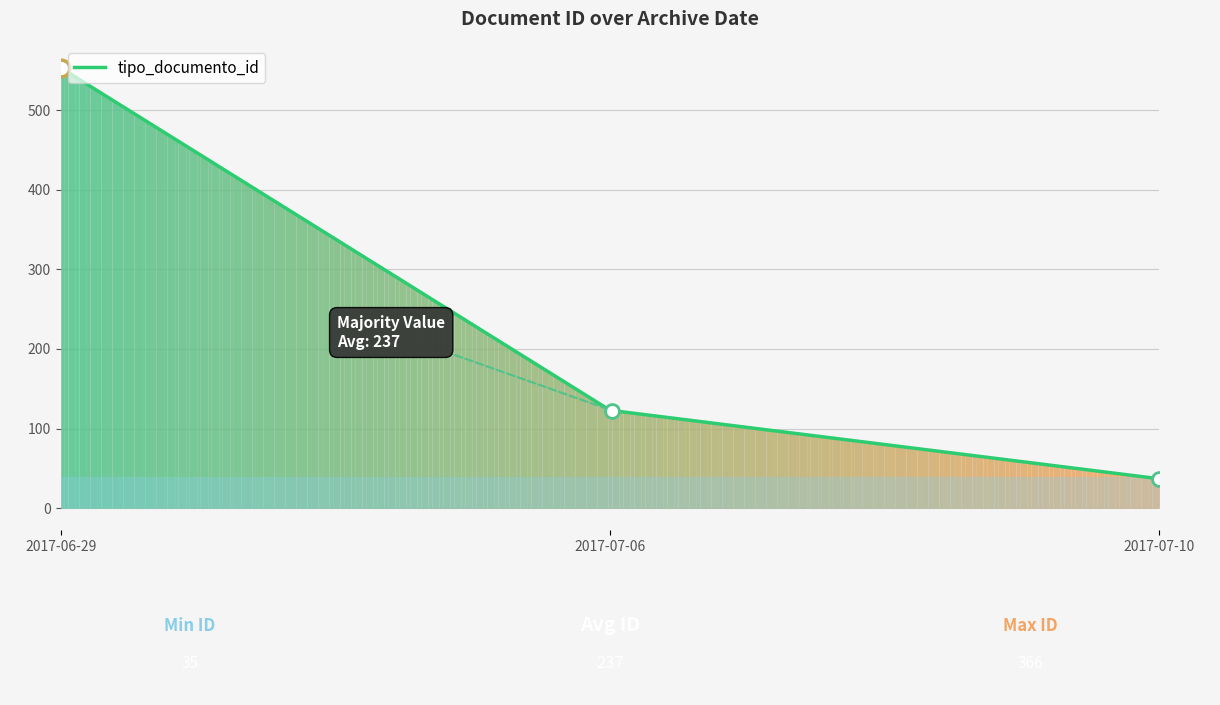

What is the minimum value shown in the chart?

37.0